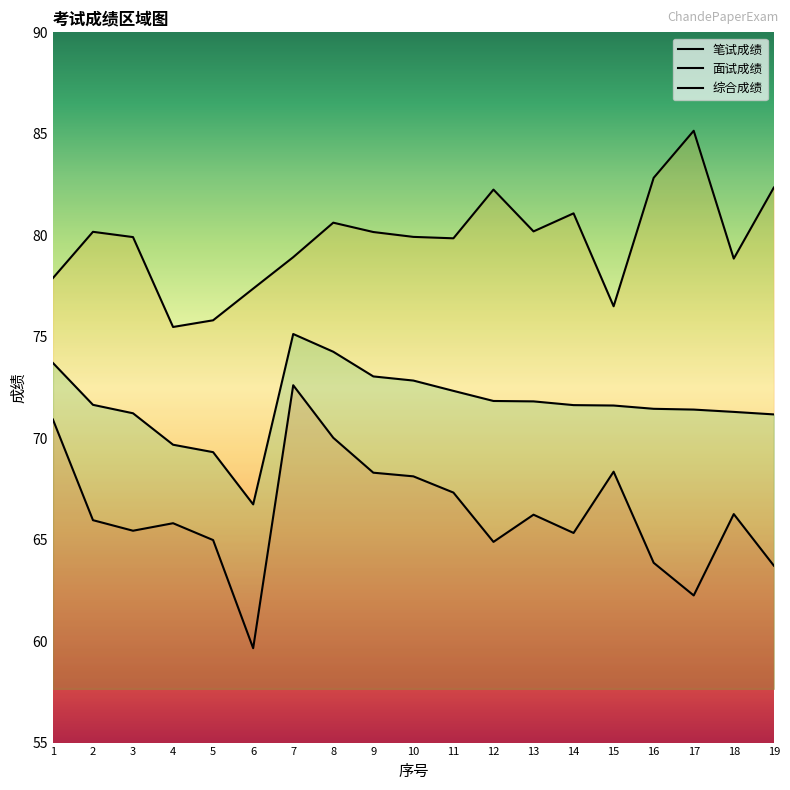

At 14, list the series in order from largest to smallest.

面试成绩, 综合成绩, 笔试成绩